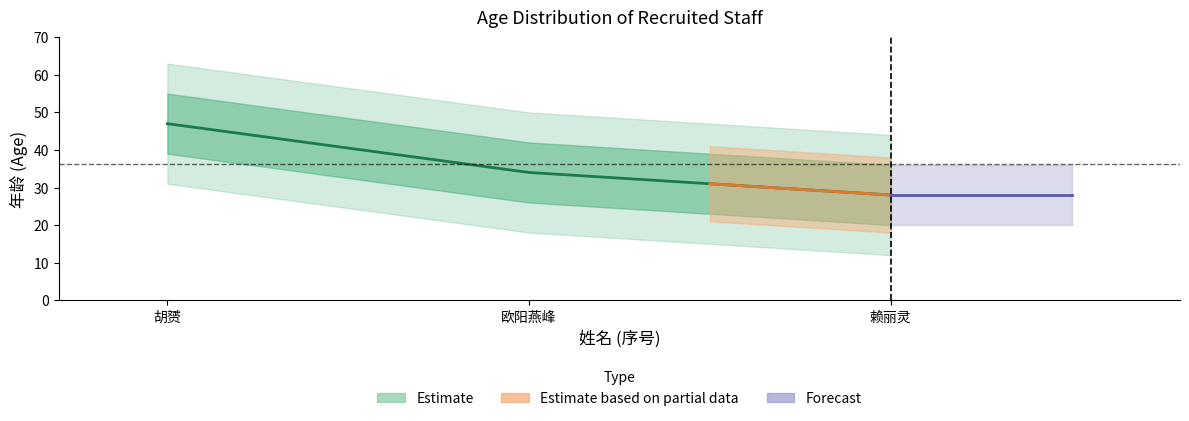

Does the chart have visible grid lines?

No